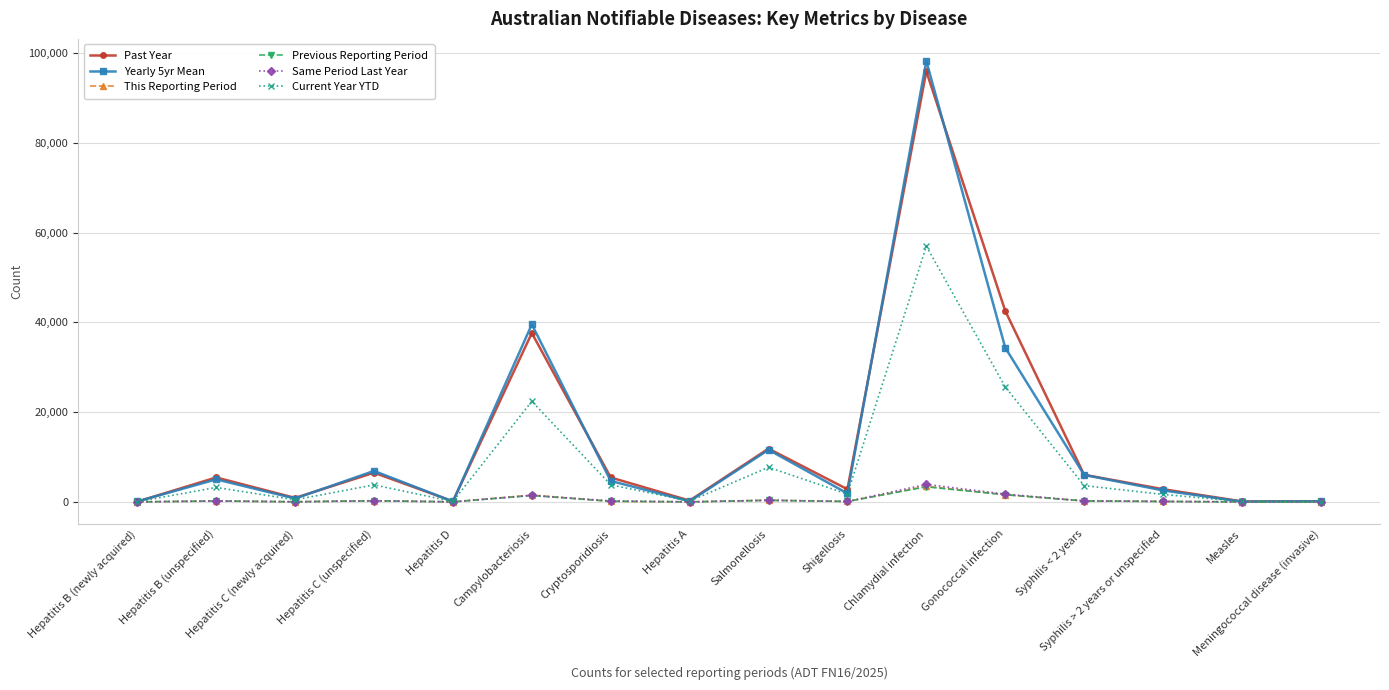

What is the approximate value of Current Year YTD at Syphilis < 2 years?

3633.0